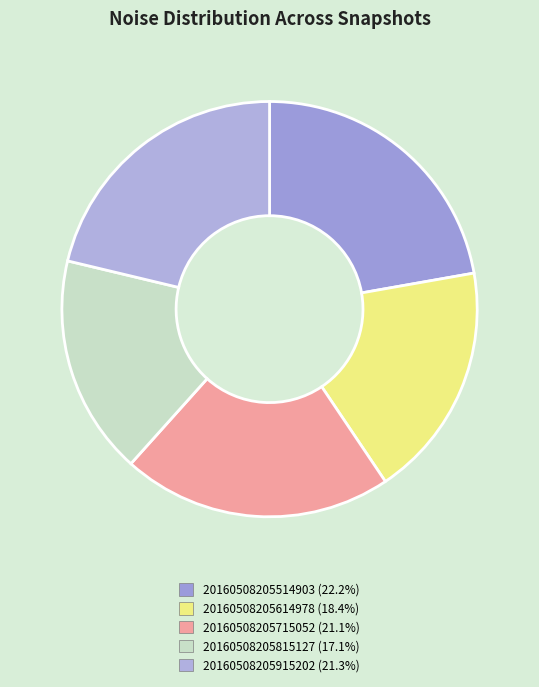

Is there any slice that represents more than half of the pie?

No